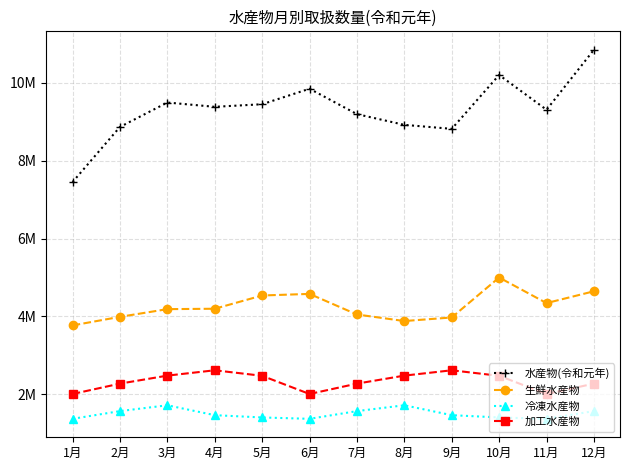

Which series changed the most between 4月 and 9月?

水産物(令和元年)